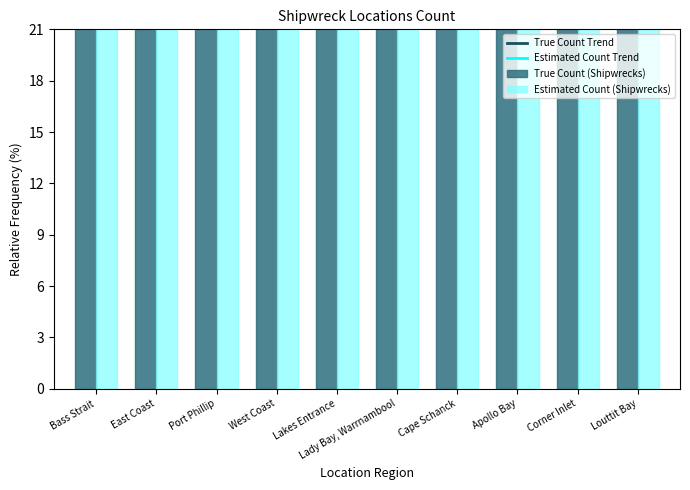

Which series has the largest total across all categories?

True Count